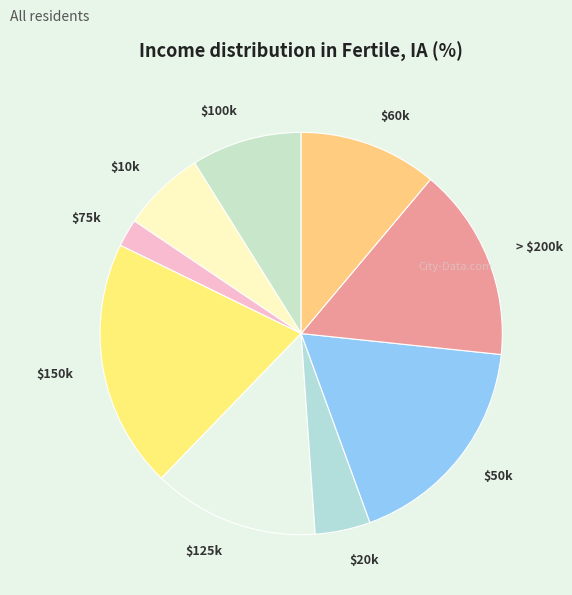

Is it true that $60k is 1% of the pie?

False